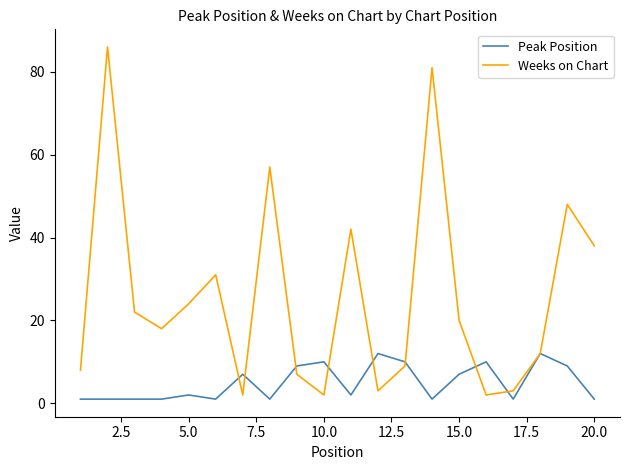

What is the average value of the Weeks on Chart series?

26